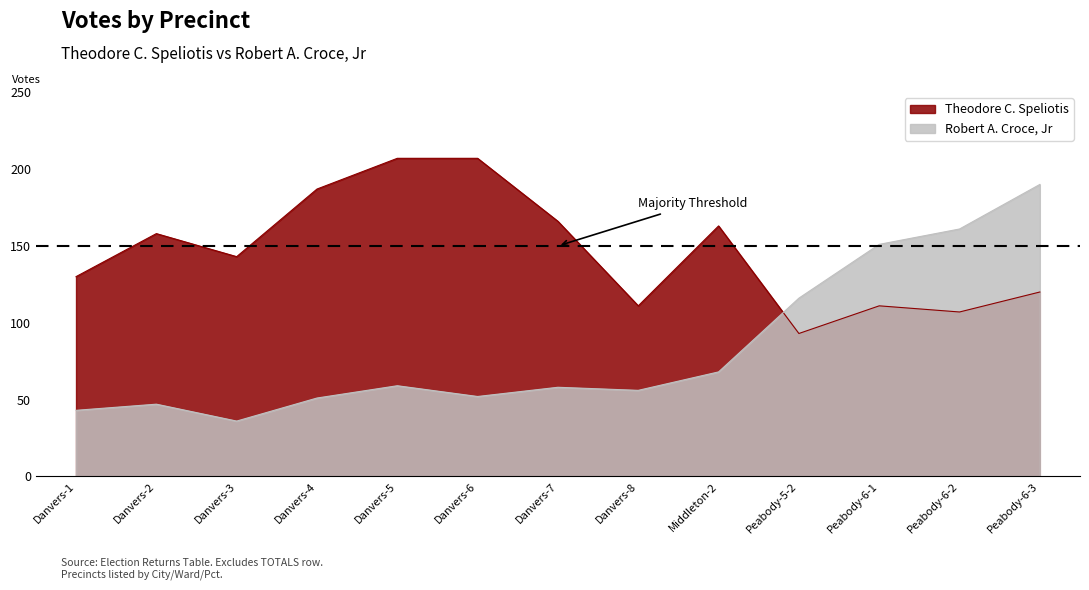

At which label is Robert A. Croce, Jr closest to 113?

Peabody-5-2